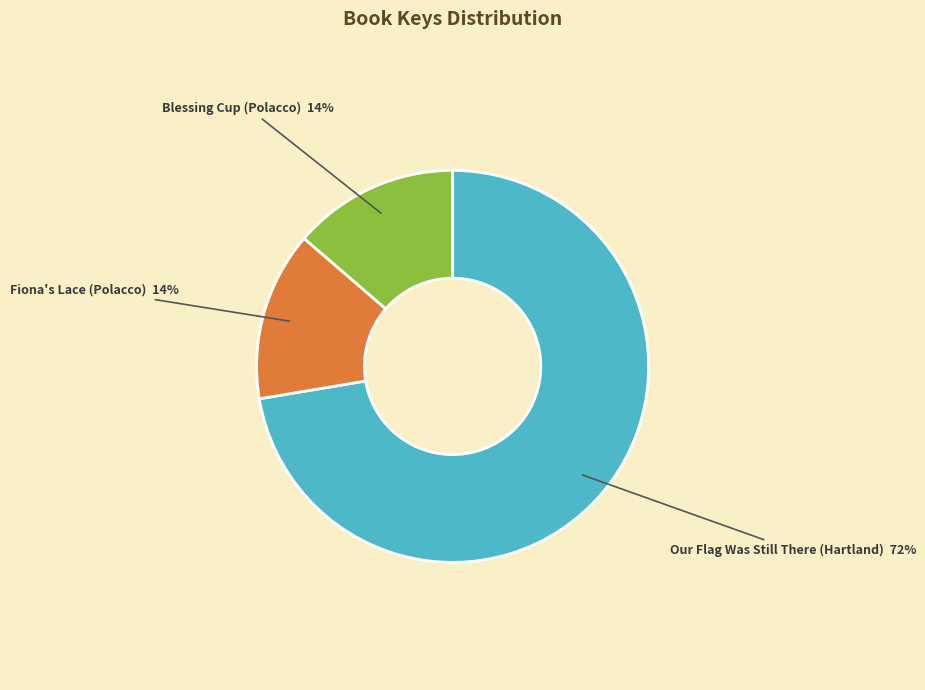

What is the majority slice?

Our Flag Was Still There (Hartland)